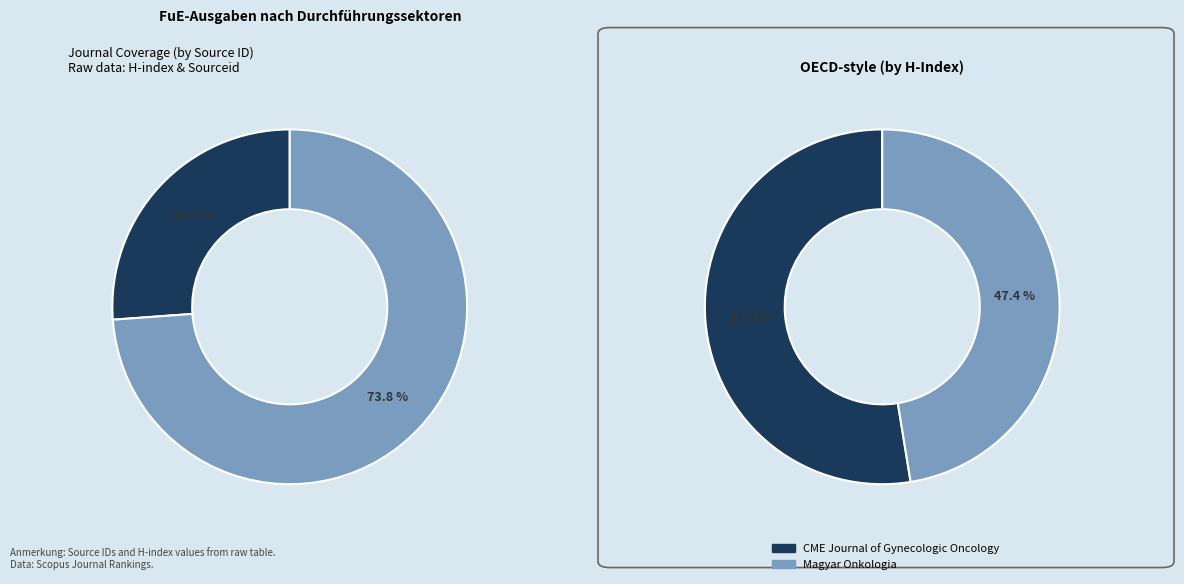

What percentage is NOT represented by Magyar Onkologia?

26.2%